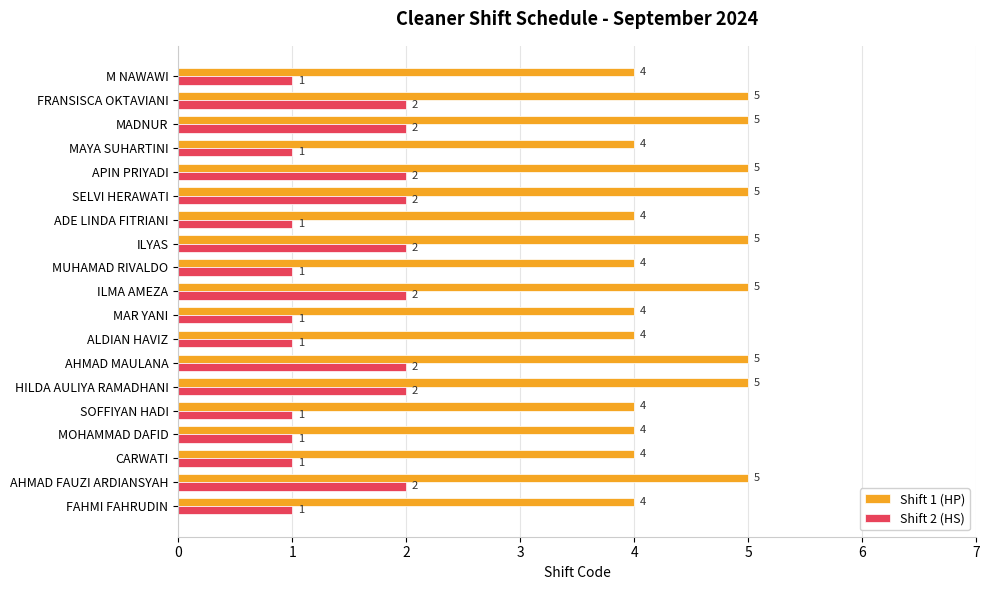

What are all the series names shown in the legend?

Shift 1 (HP), Shift 2 (HS)